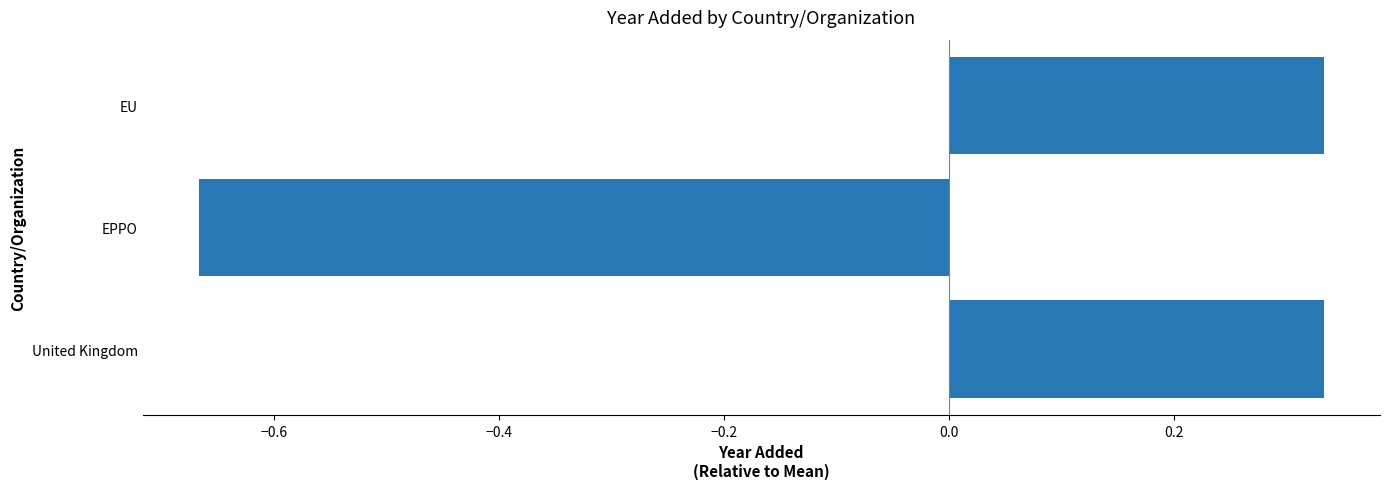

How many bars are there in total?

3